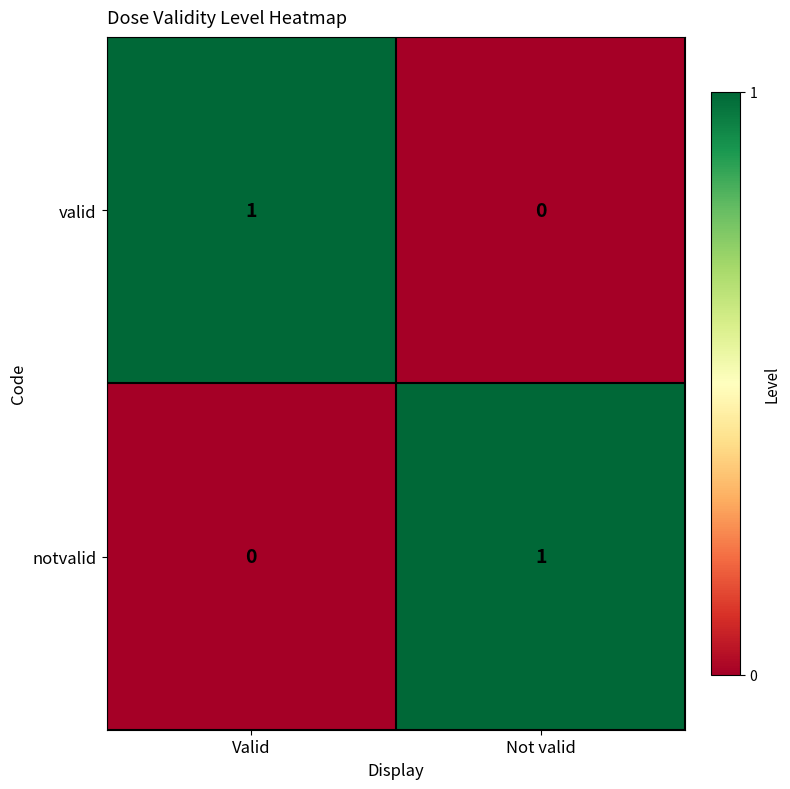

What is the maximum value shown in the chart?

1